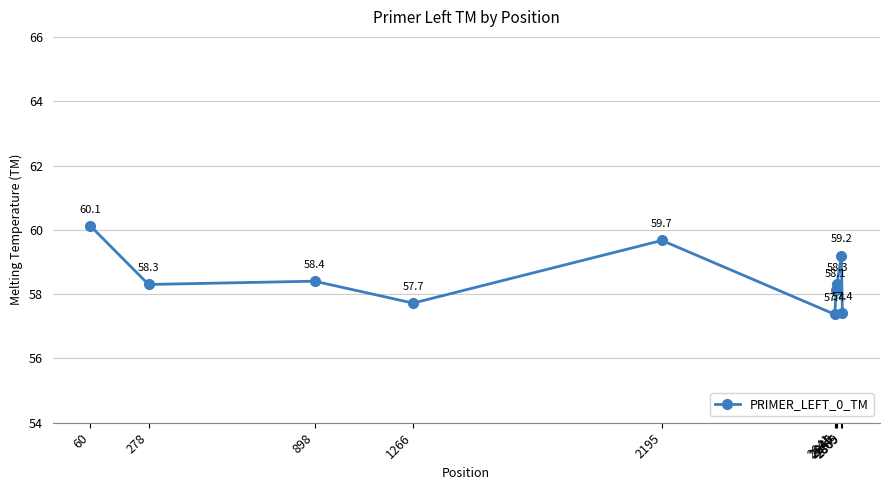

What is the difference between the second highest and minimum values?

2.3